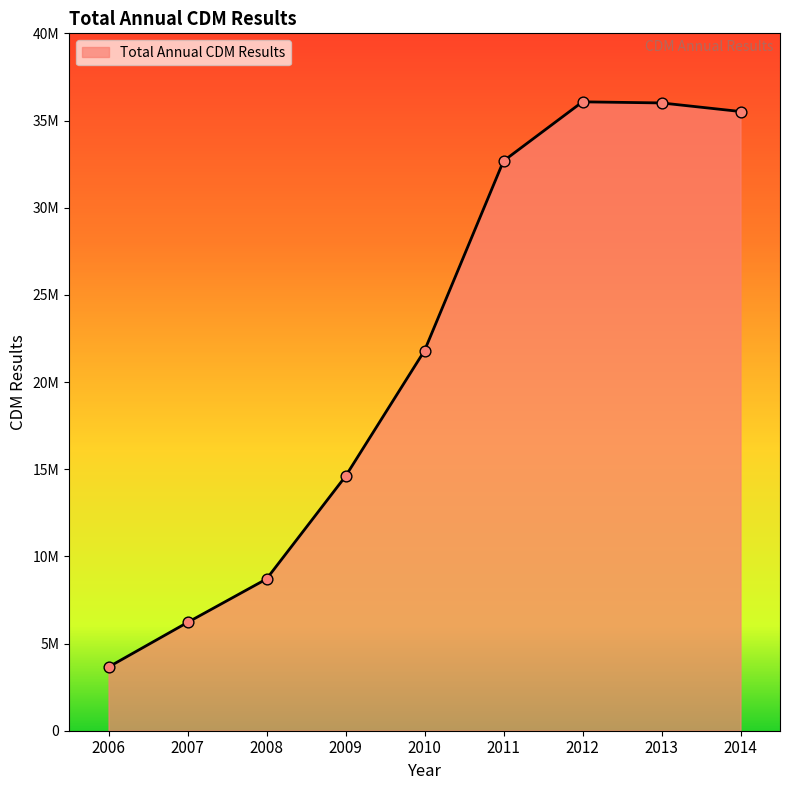

Is this an area chart (filled region under the line)?

Yes